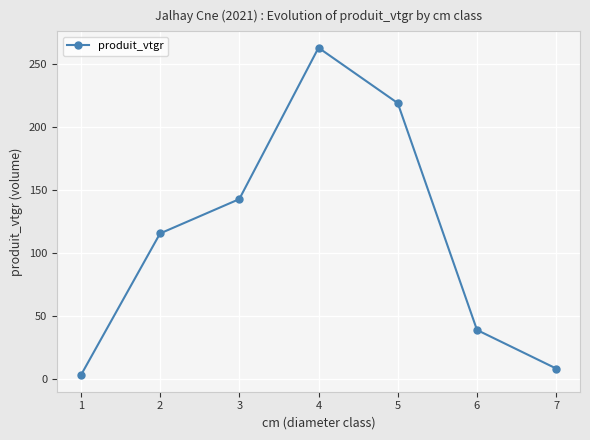

The value at 1 is 3.0. True or false?

True